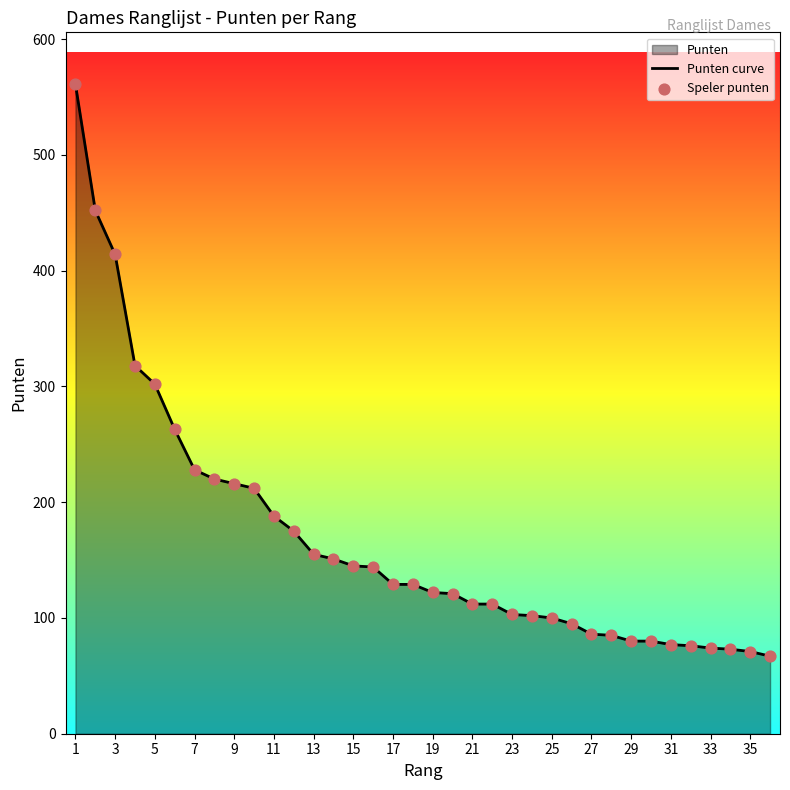

What is the difference between the maximum and minimum values?

494